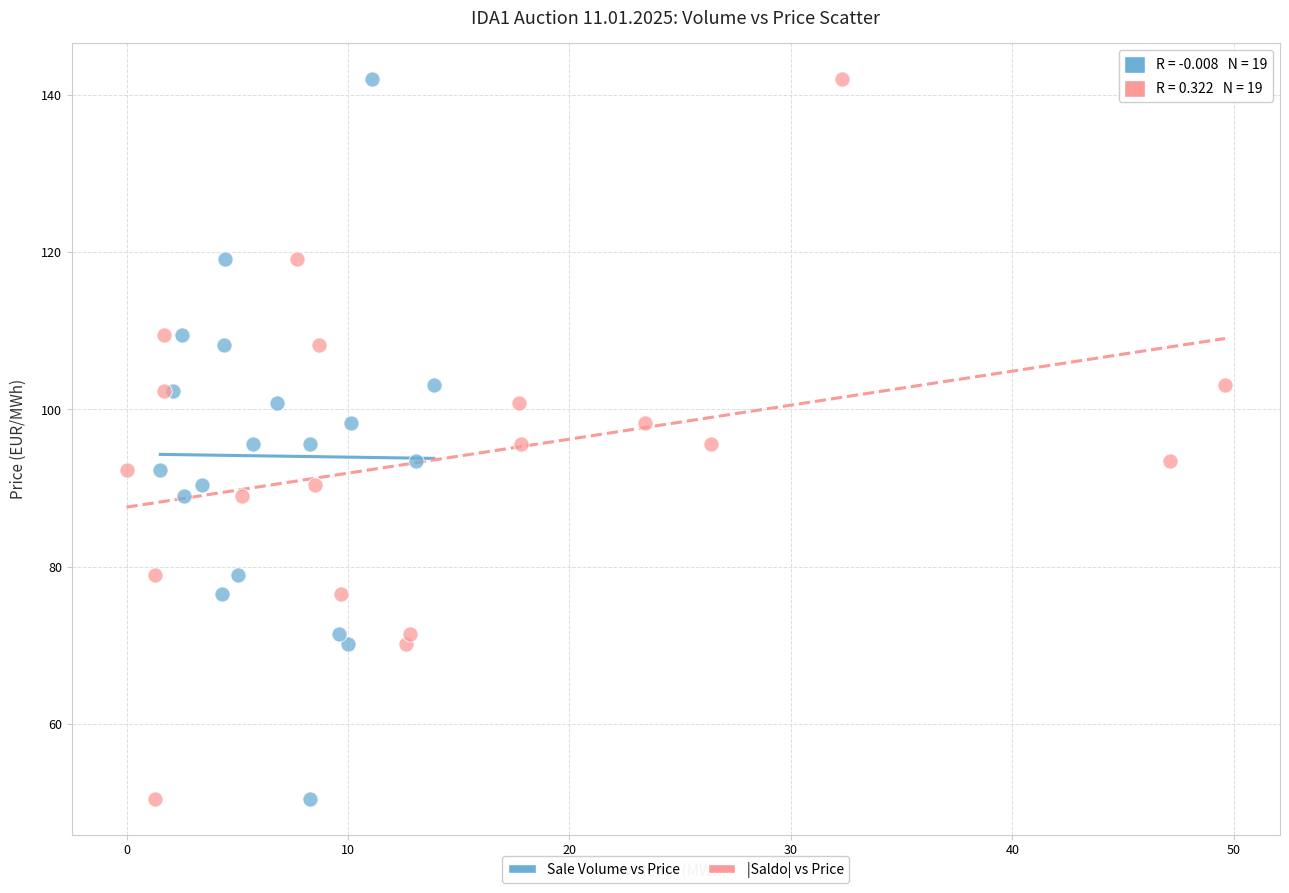

What are all the series names shown in the legend?

Sale Volume vs Price, |Saldo| vs Price